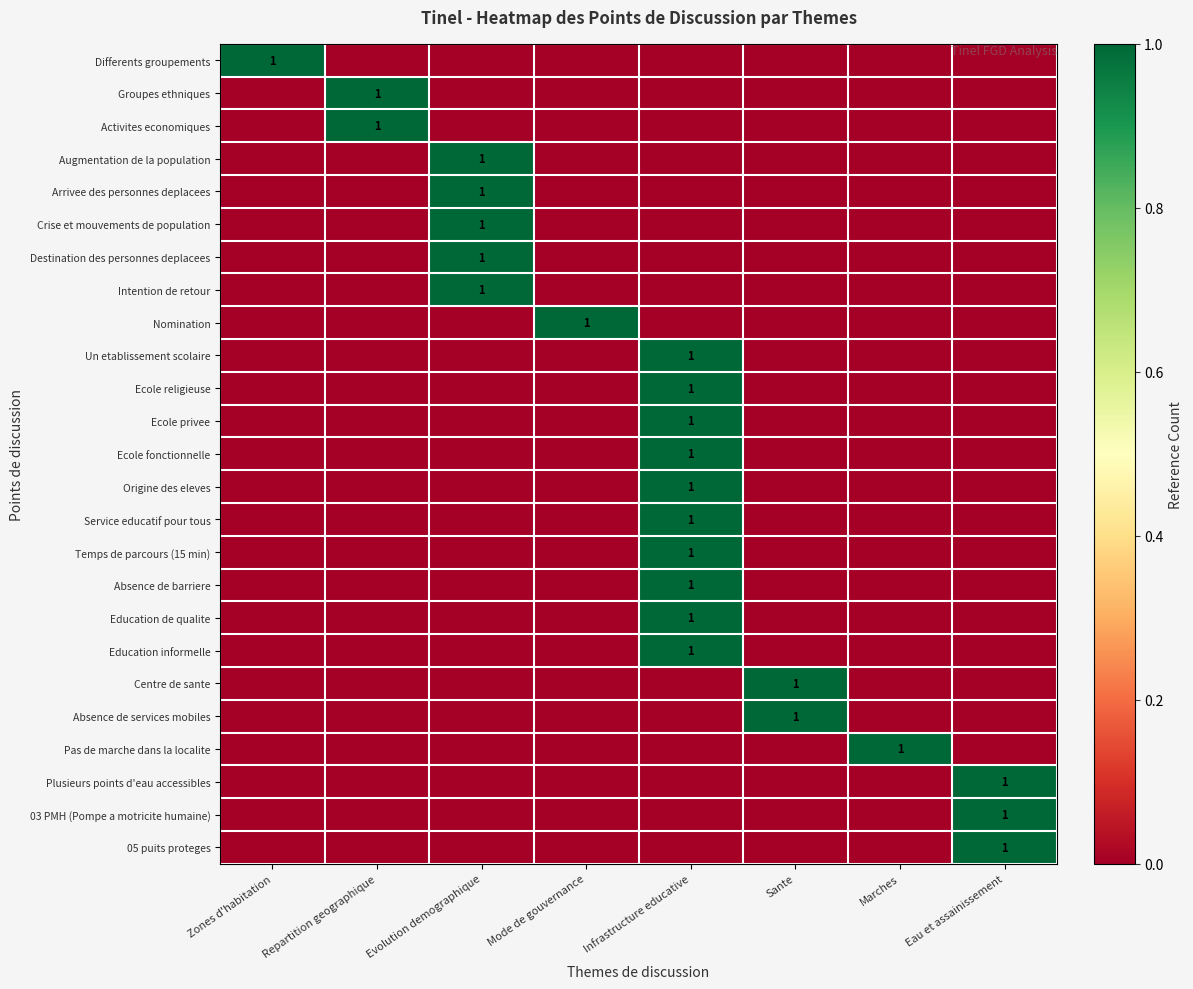

What is the total value across all series at Repartition geographique?

2